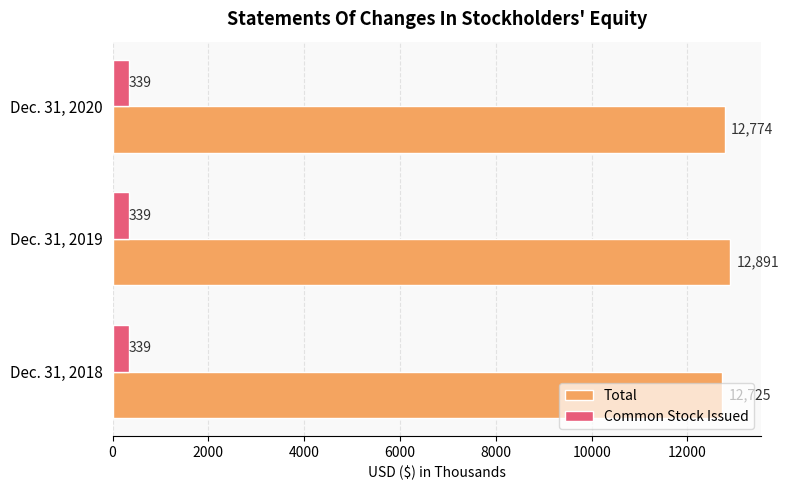

Which label corresponds to the largest value in the chart?

Dec. 31, 2019